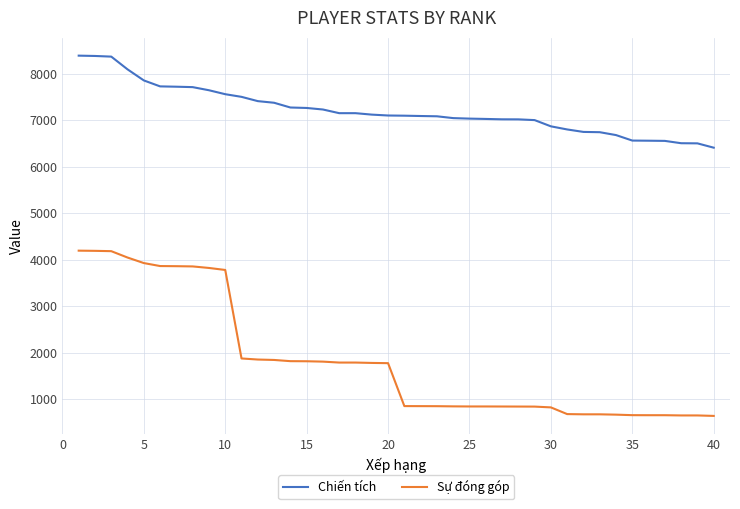

What is the highest value of the Sự đóng góp series?

4193